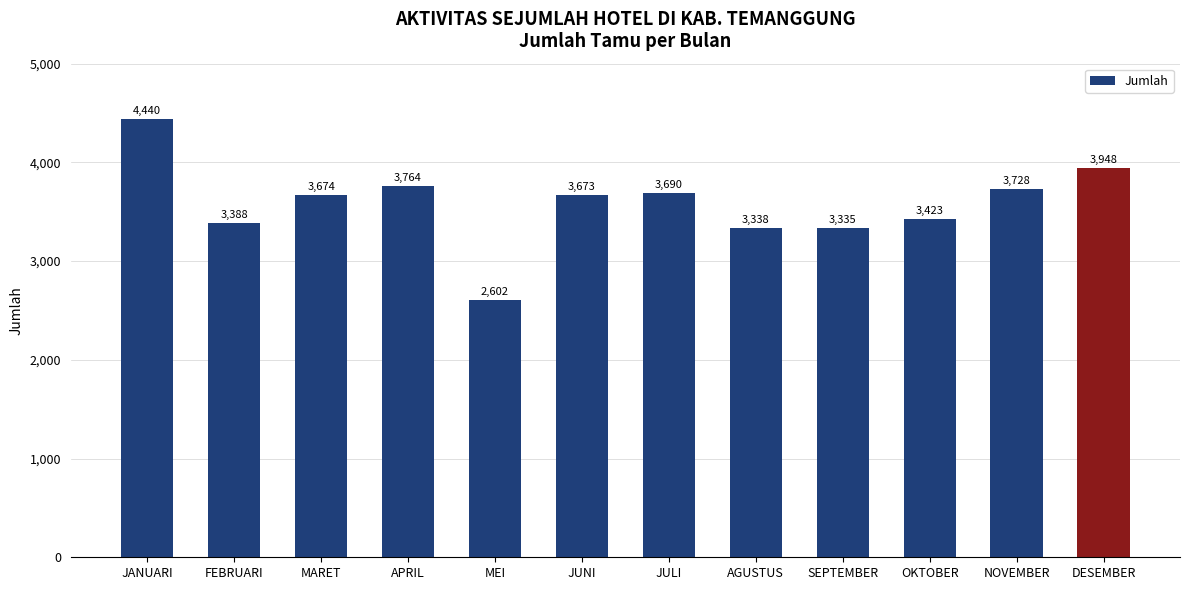

Which has a higher value, JULI or NOVEMBER?

NOVEMBER